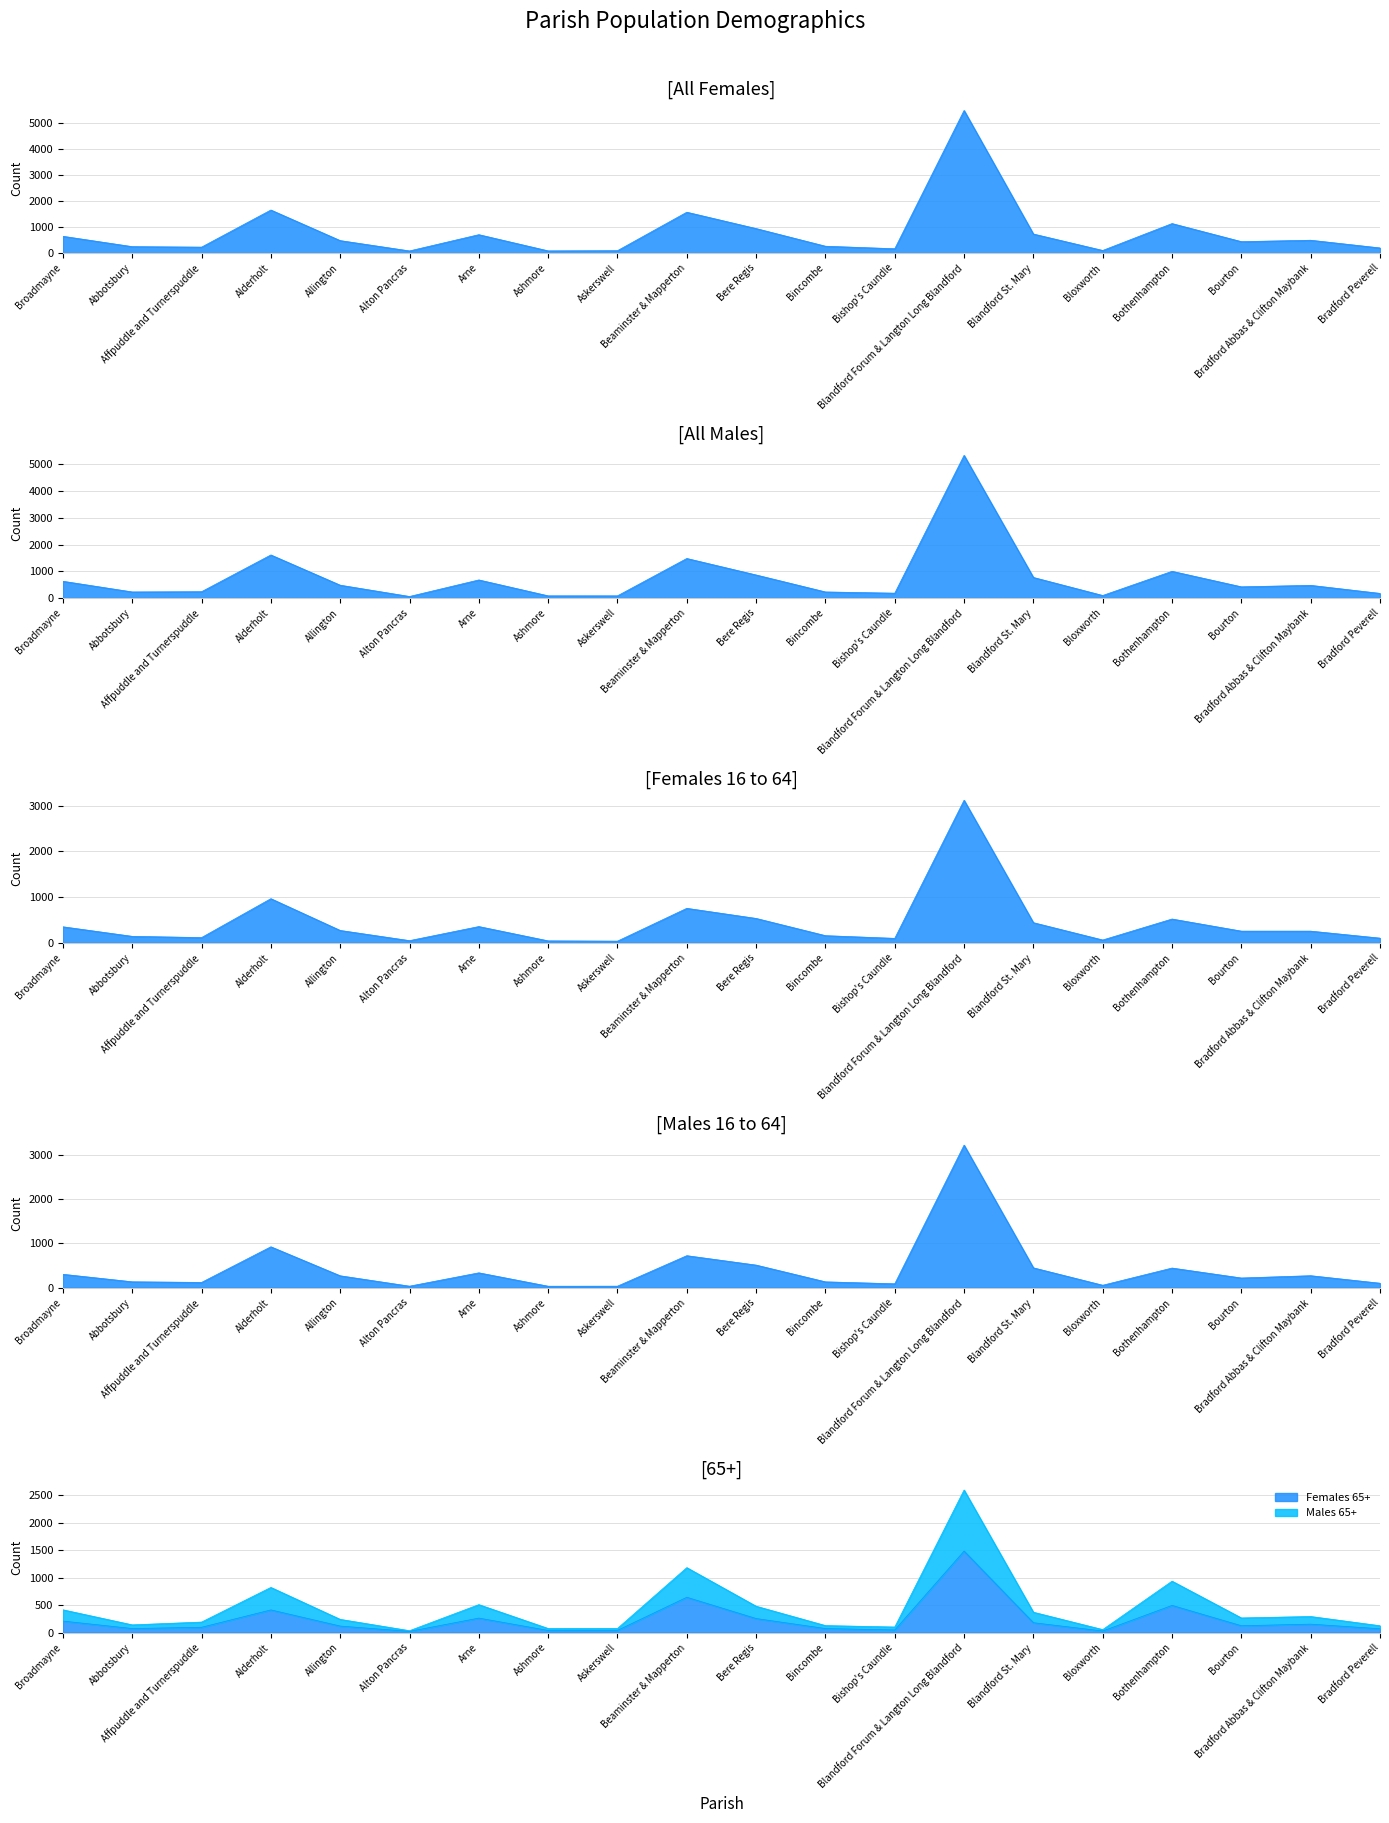

At how many categories does at least one series exceed 4902?

1